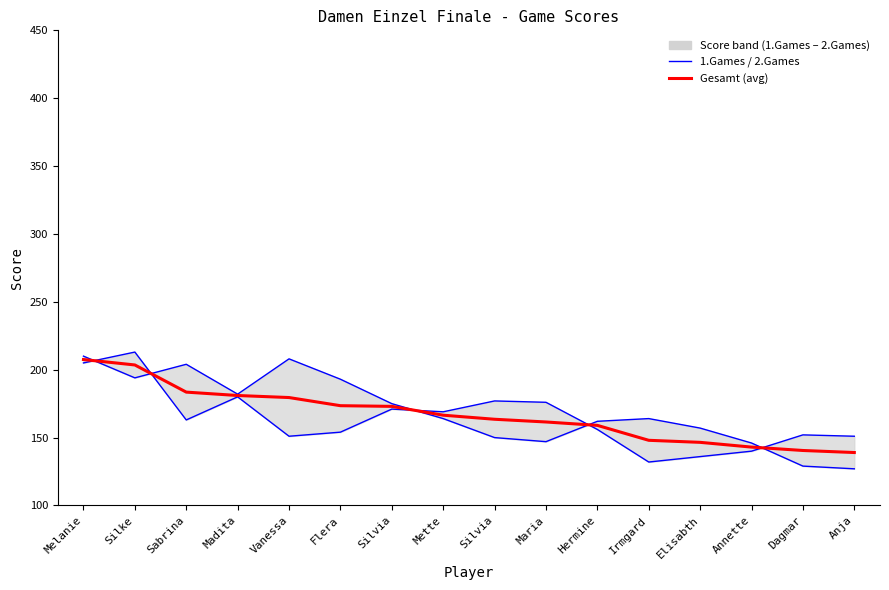

Which has a higher value, Anja or Madita?

Madita